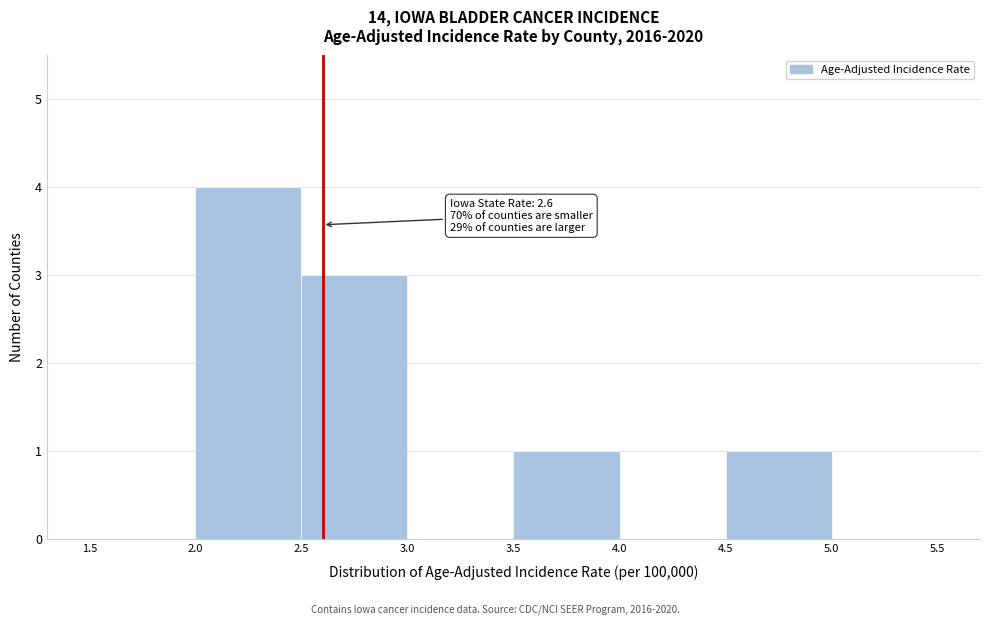

Which range on the x-axis has the tallest bar?

2.0 to 2.5